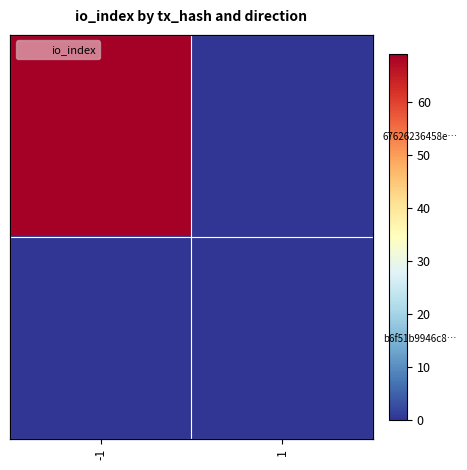

Rank the series at 1 from lowest to highest value.

67626236458e…, b6f51b9946c8…